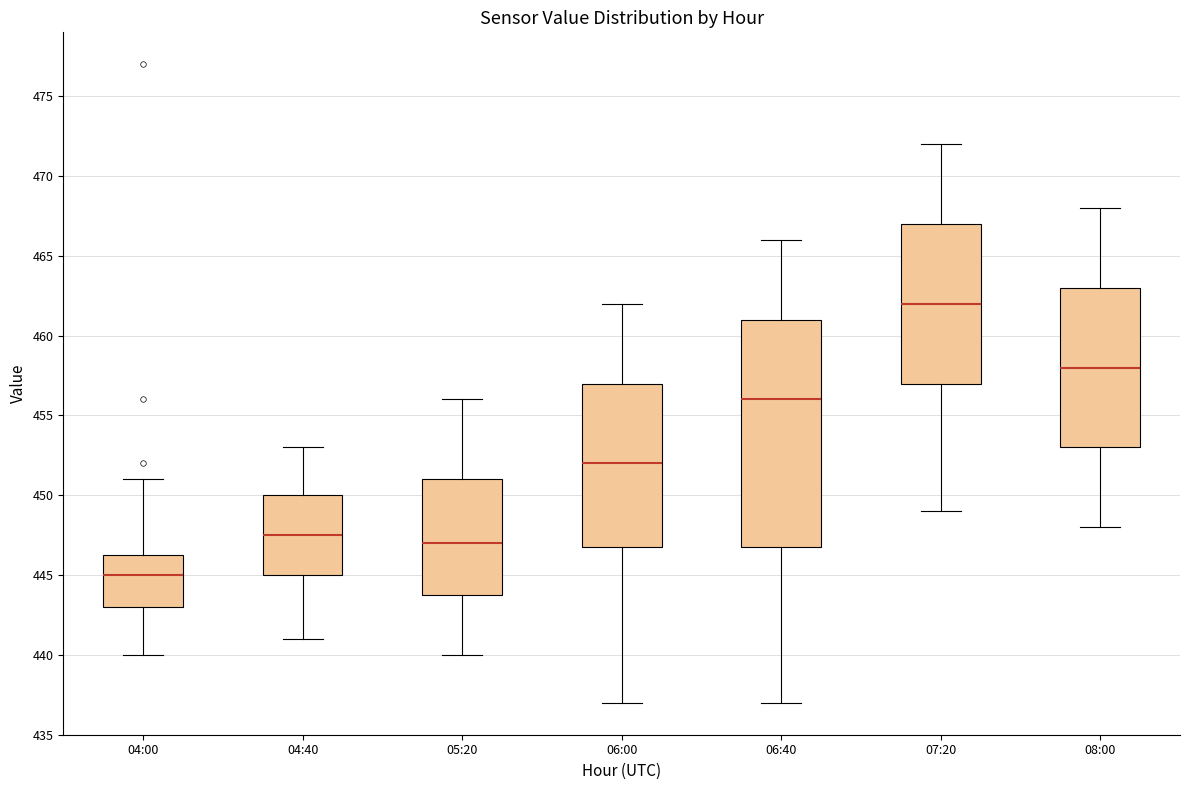

Where does the median line of the box for 07:20 sit on the y-axis? The values are not printed on the chart, so give them approximately, as read against the axis.

462.0